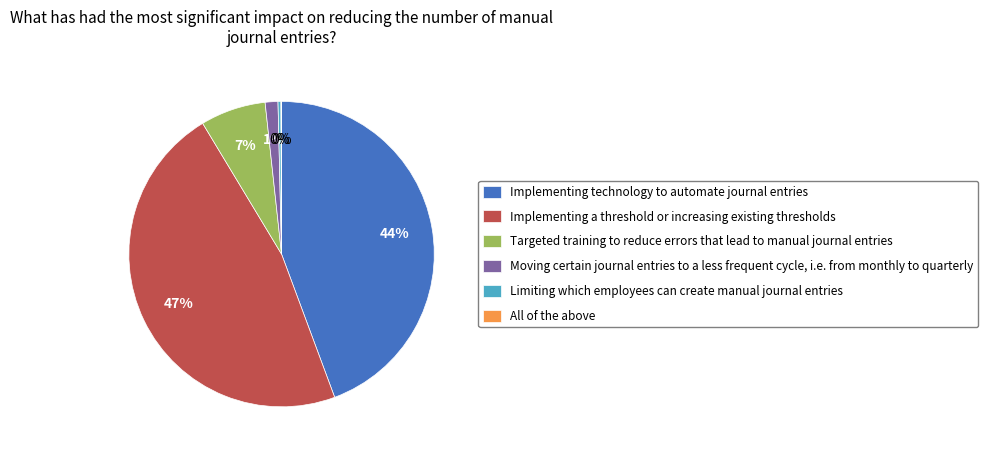

Between Targeted training to reduce errors that lead to manual journal entries and Implementing a threshold or increasing existing thresholds, which is larger?

Implementing a threshold or increasing existing thresholds